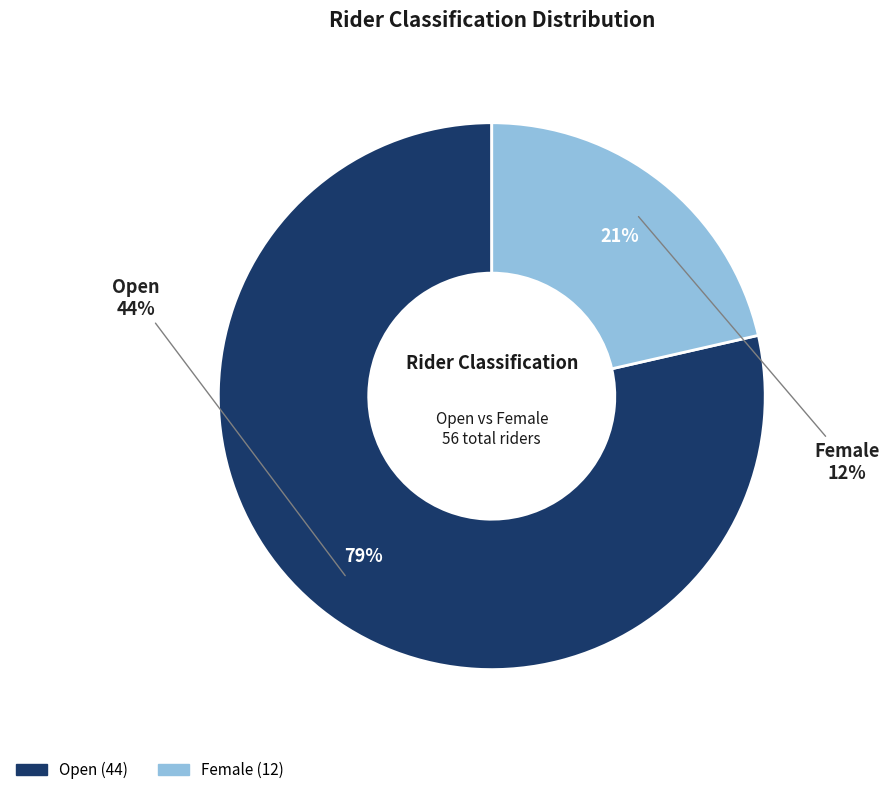

Rank the categories by value from highest to lowest.

Open, Female